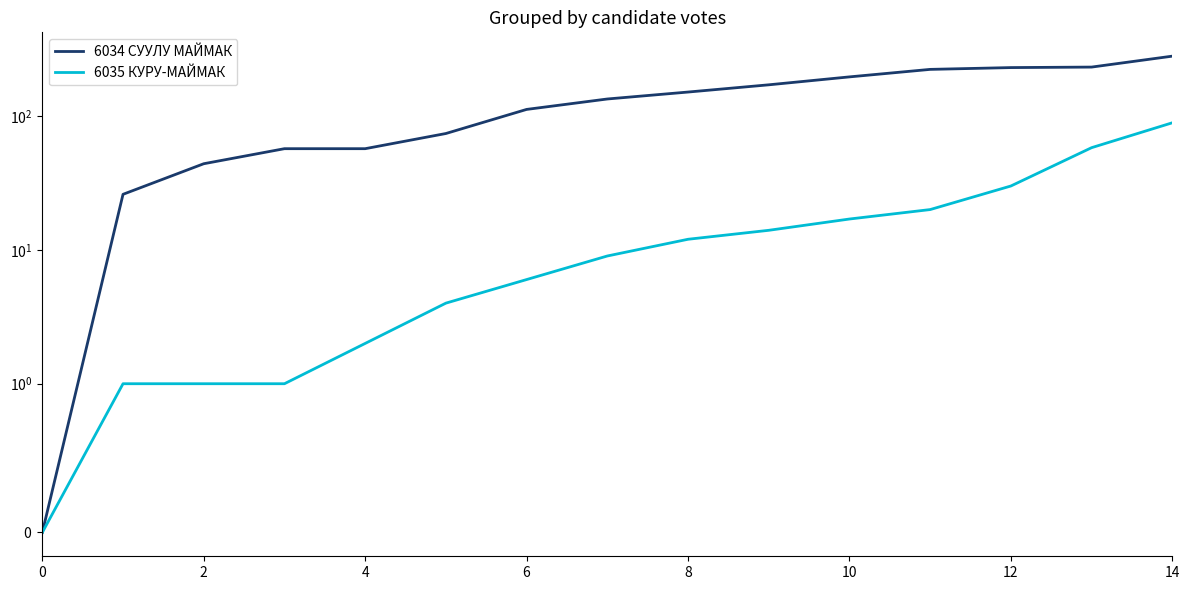

How many positive values does the 6034 СУУЛУ МАЙМАК series have?

14